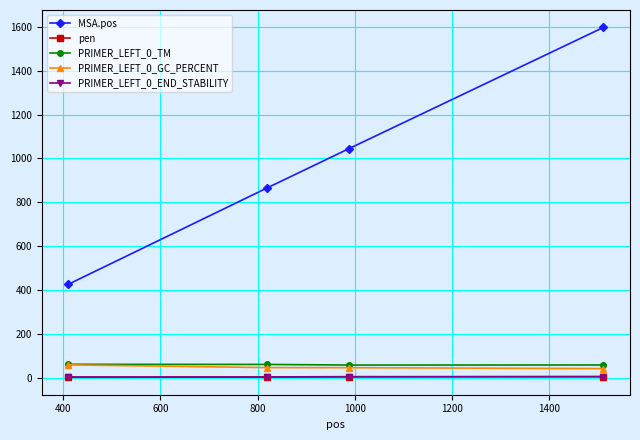

What is the maximum value shown in the chart?

1598.0